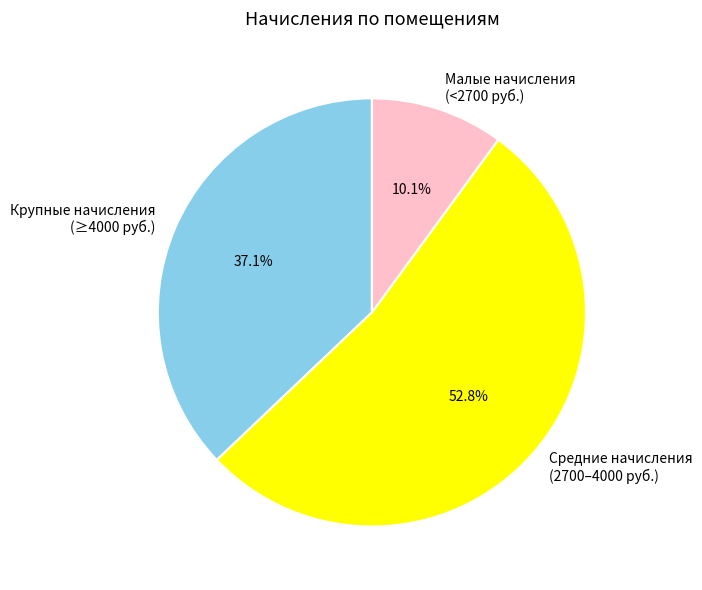

What is the smallest slice in the pie chart?

Малые начисления (<2700 руб.)